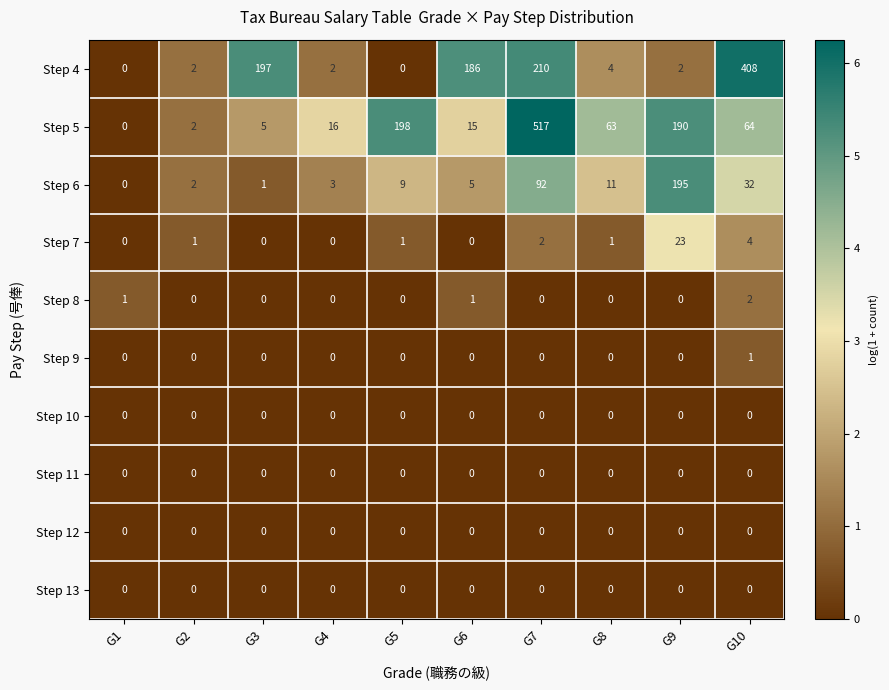

Which series has the largest total across all categories?

Step 5